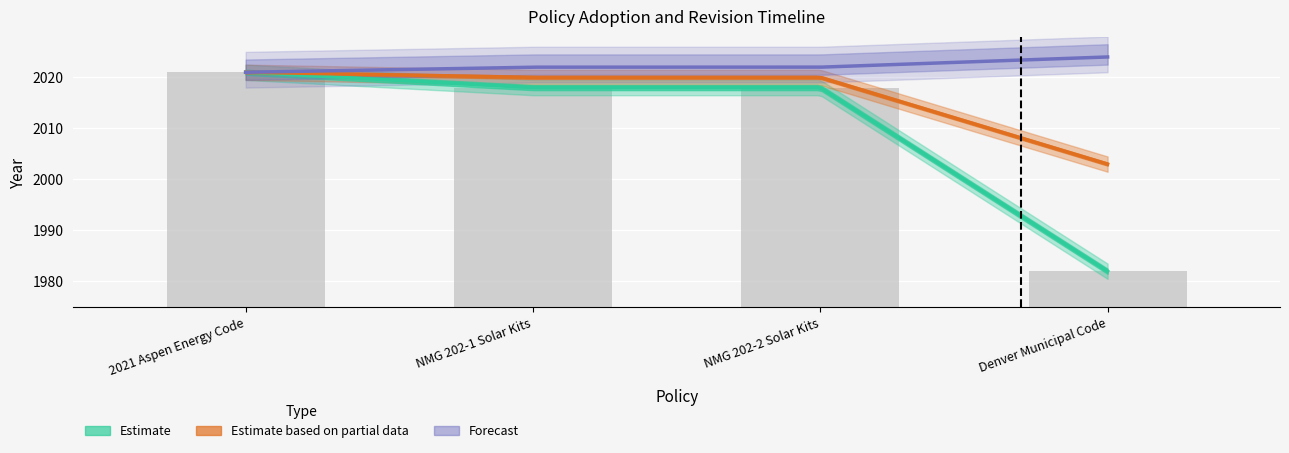

What is the approximate value of Revised at Denver Municipal Code, to the nearest 50?

2000